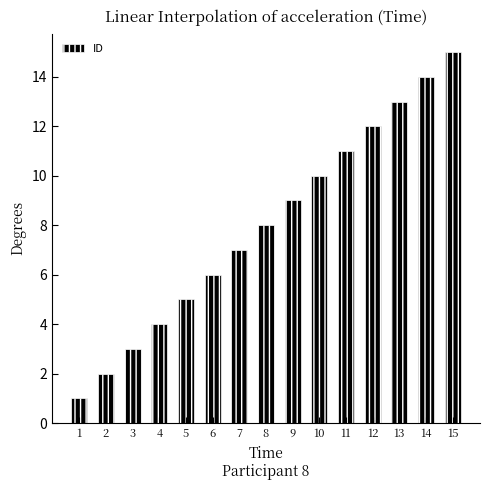

How many bars are there in total?

15